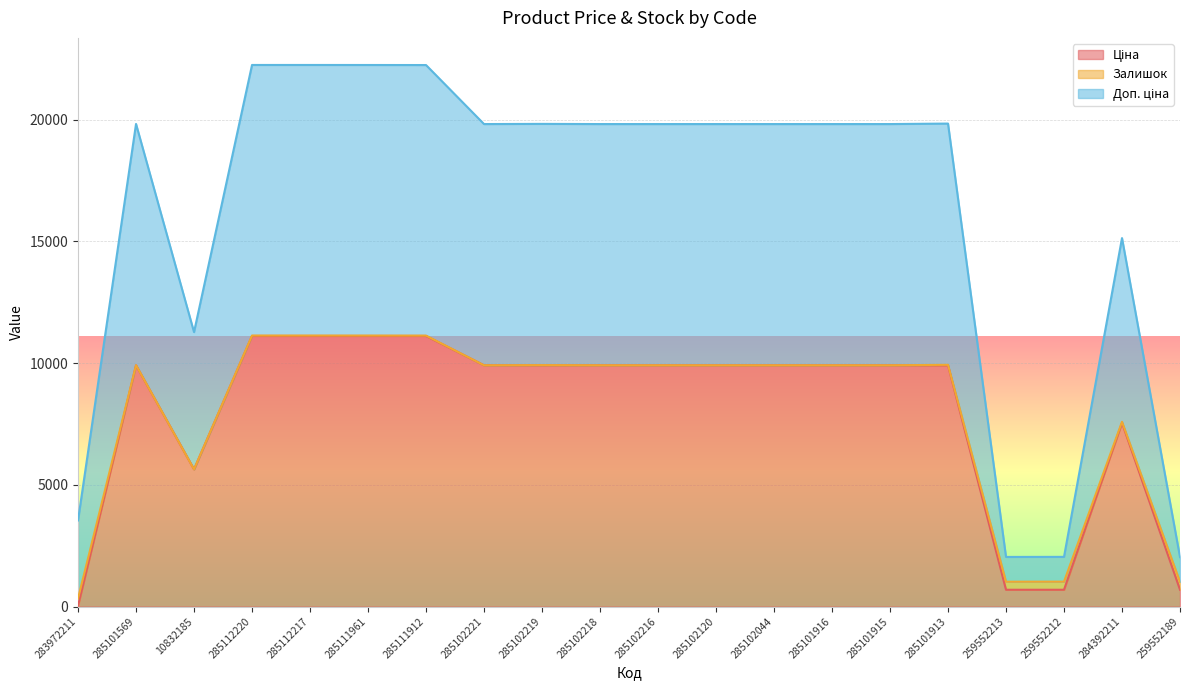

What is the label of the 19th point from the right?

285101569